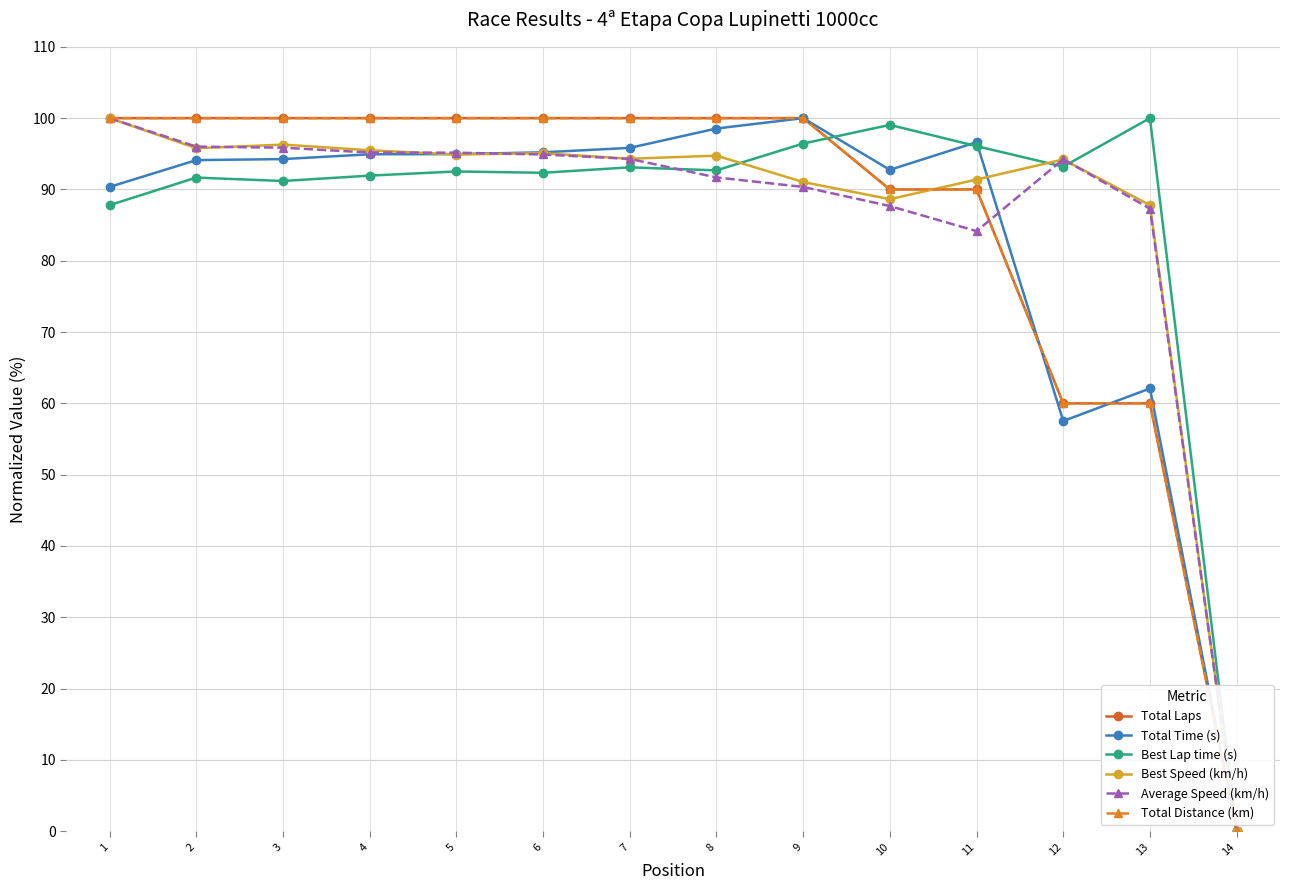

Between which two adjacent categories do Total Distance (km) and Total Time (s) first intersect?

11 and 12